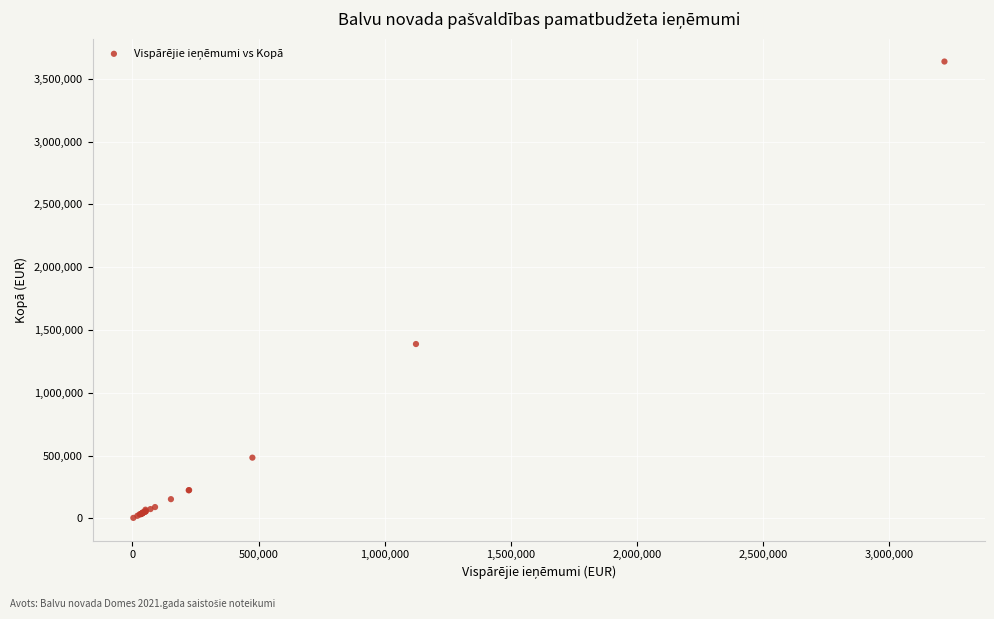

What Y value in the scatter plot is closest to 1820424?

1387842